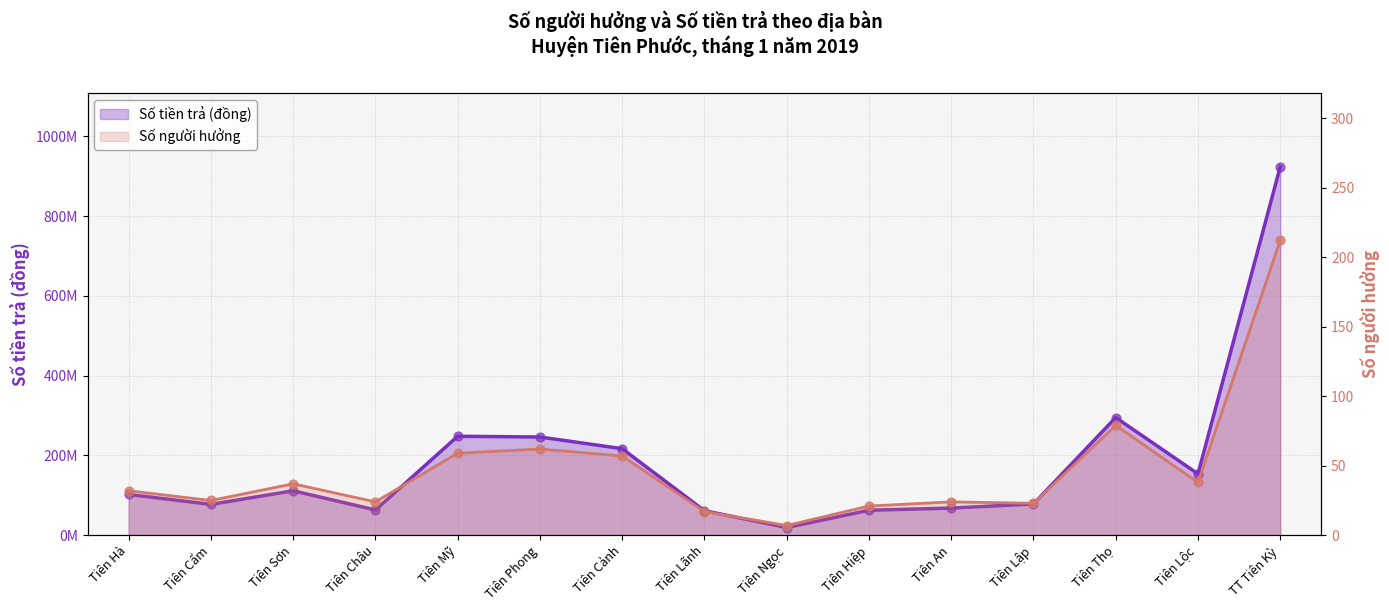

Is the value of Số tiền trả (đồng) at Tiên Sơn greater than the value of Số người hưởng at Tiên Hà?

Yes